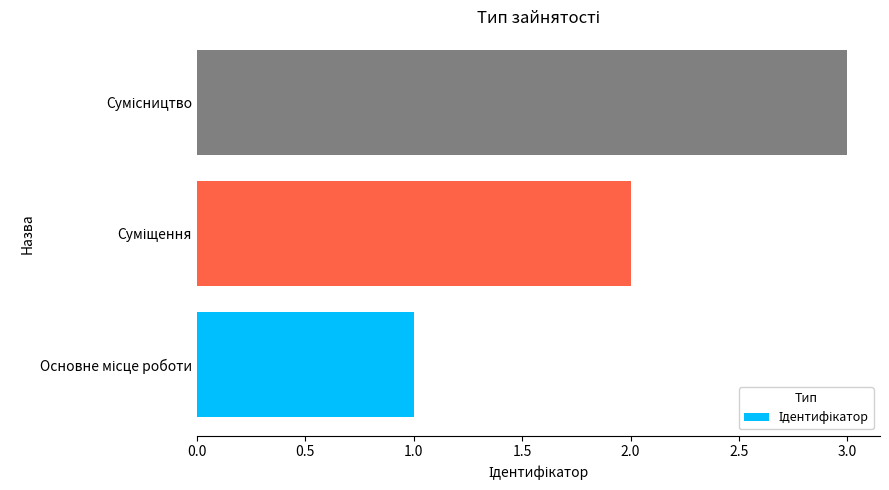

What is the maximum value shown in the chart?

3